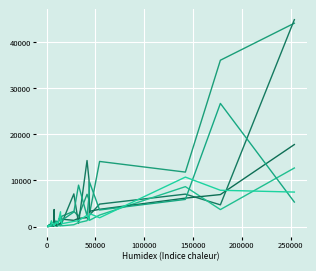

Is this an area chart (filled region under the line)?

No